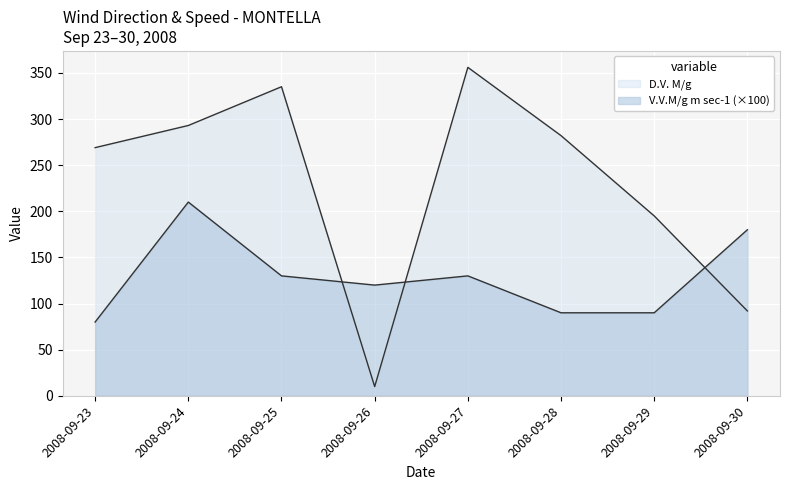

How many lines are shown in the chart?

2